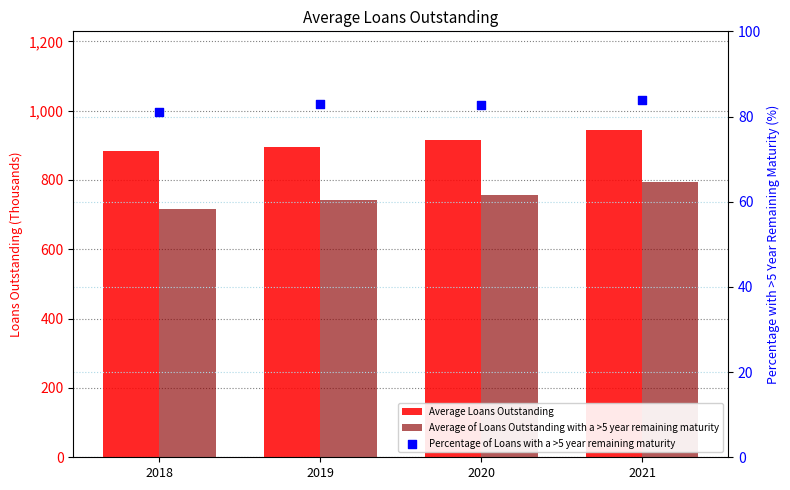

At how many categories does at least one series exceed 139991?

4